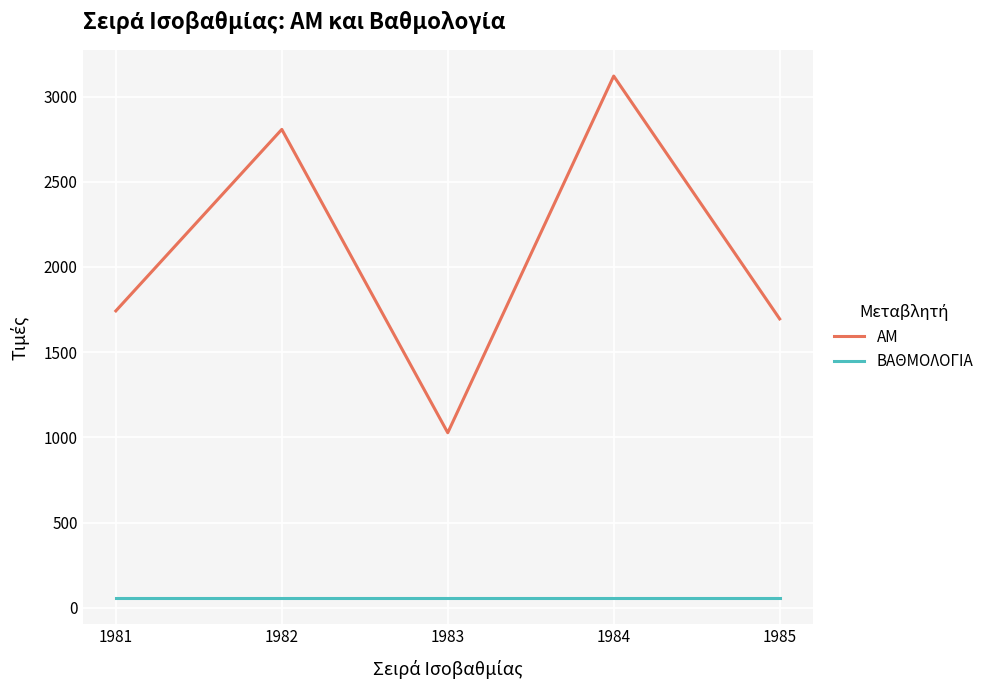

Which series has the widest spread of values?

ΑΜ